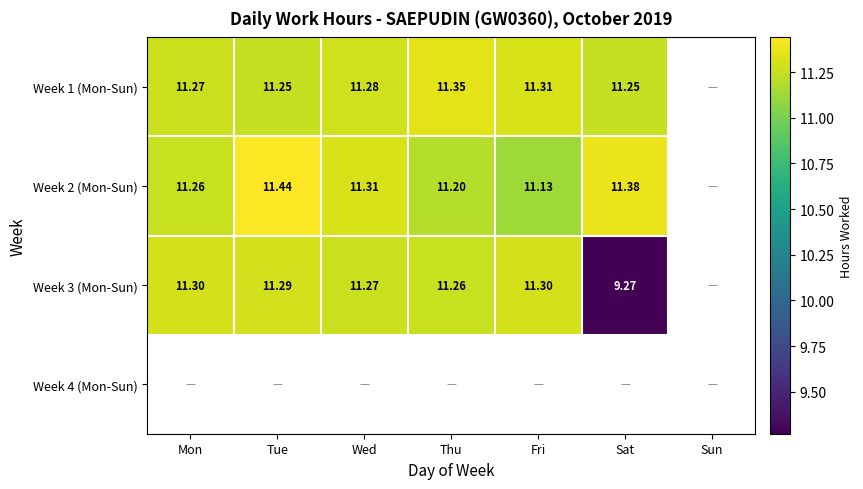

How many data points in Week 2 (Mon-Sun) are above 11?

6